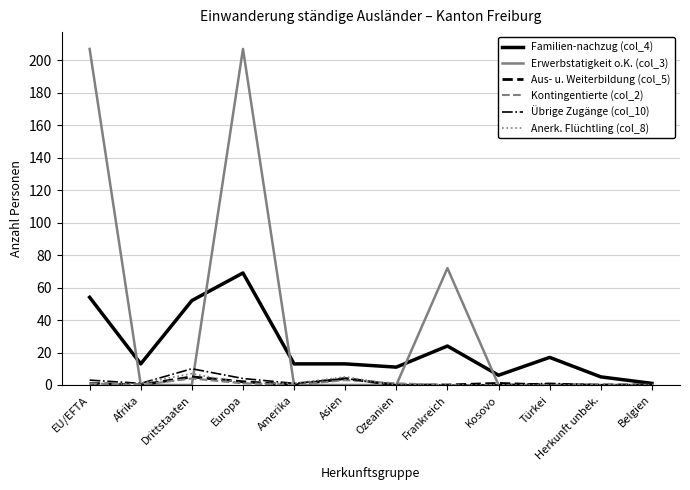

True or false: Kontingentierte (col_2) has more than 0 interior local peaks.

True